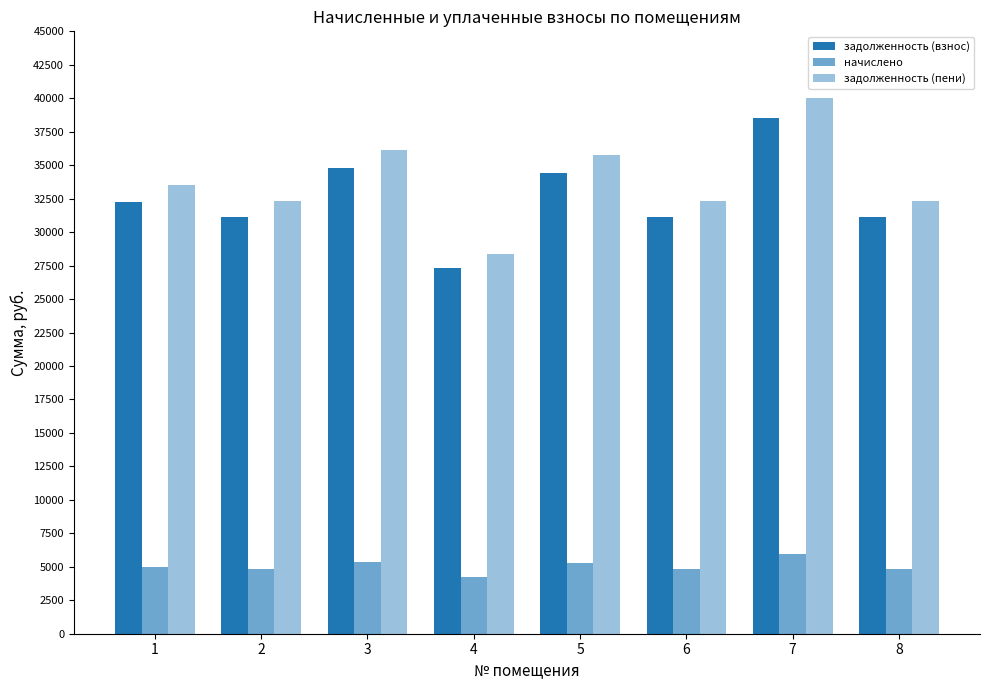

Which has a higher value, 2 or 4?

2